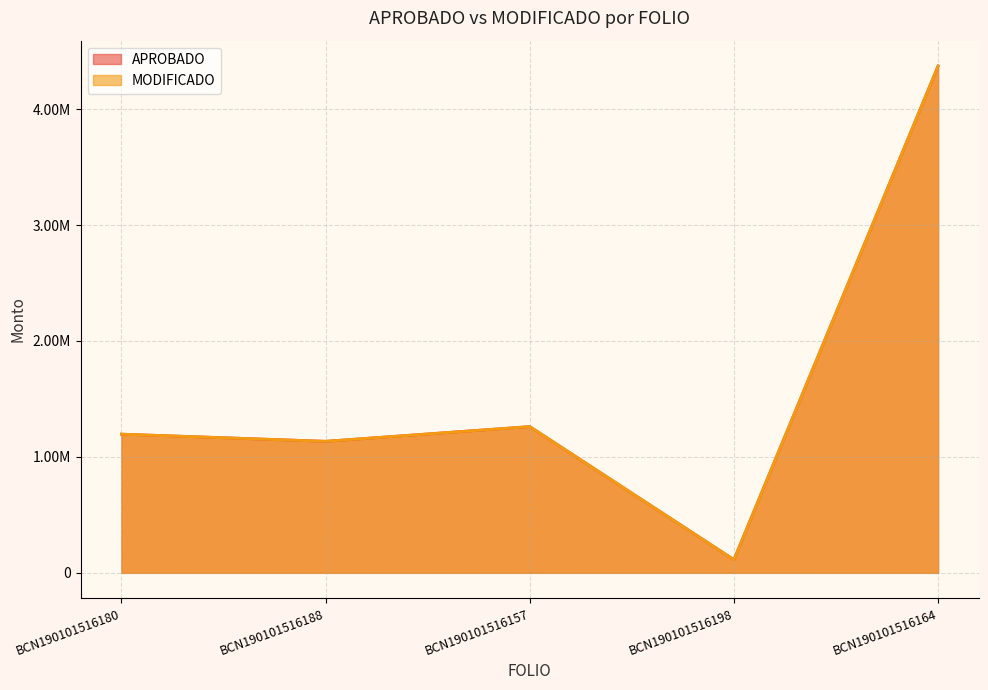

What is the maximum value shown in the chart?

4372000.0